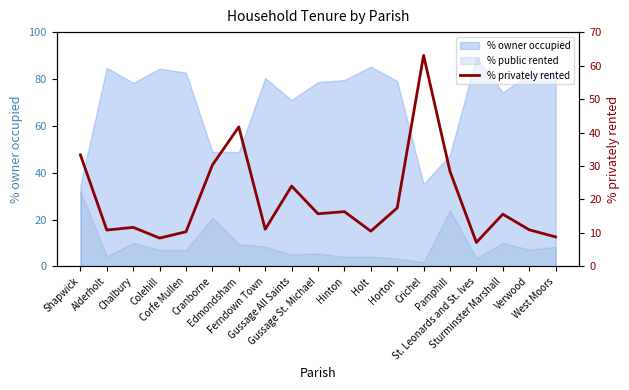

Reading left to right, what are all the values shown in this chart?

33.3	10.9	11.7	8.5	10.4	30.3	41.7	11.1	24.0	15.7	16.4	10.5	17.5	63.1	28.4	7.2	15.6	10.9	8.8